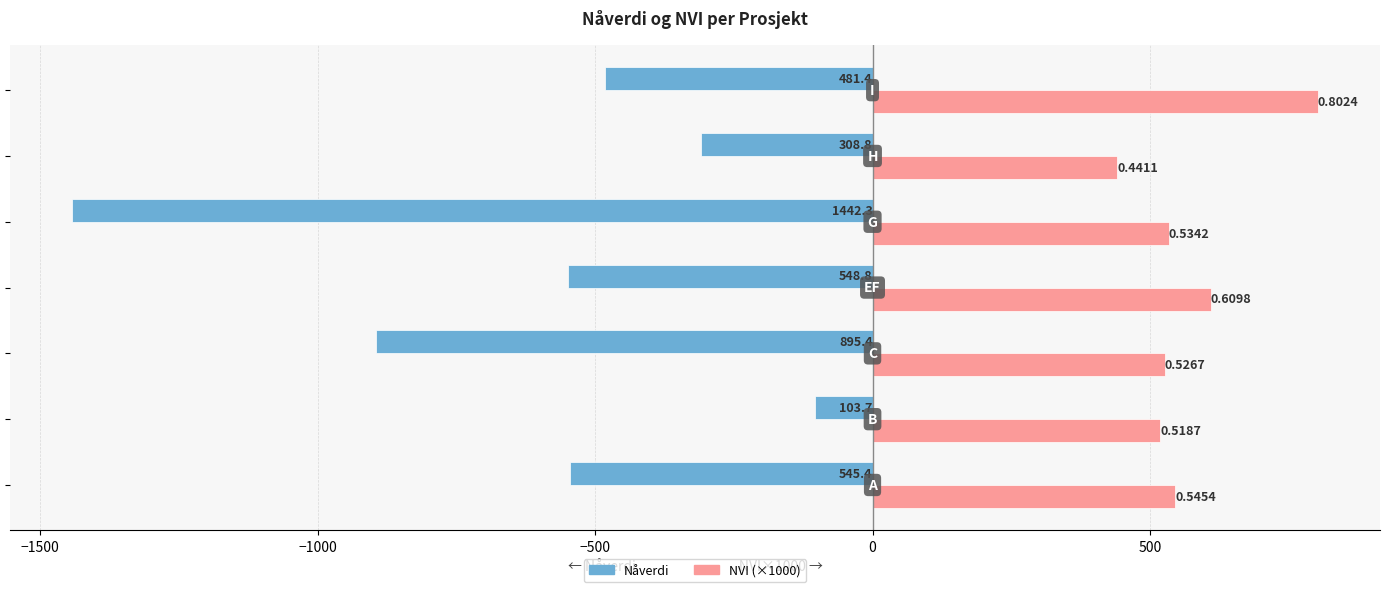

Reading right to left, transcribe all the data shown in this chart.

Nåverdi: -481.4	-308.8	-1442.3	-548.8	-895.4	-103.7	-545.4
NVI (×1000): 802.4	441.1	534.2	609.8	526.7	518.7	545.4